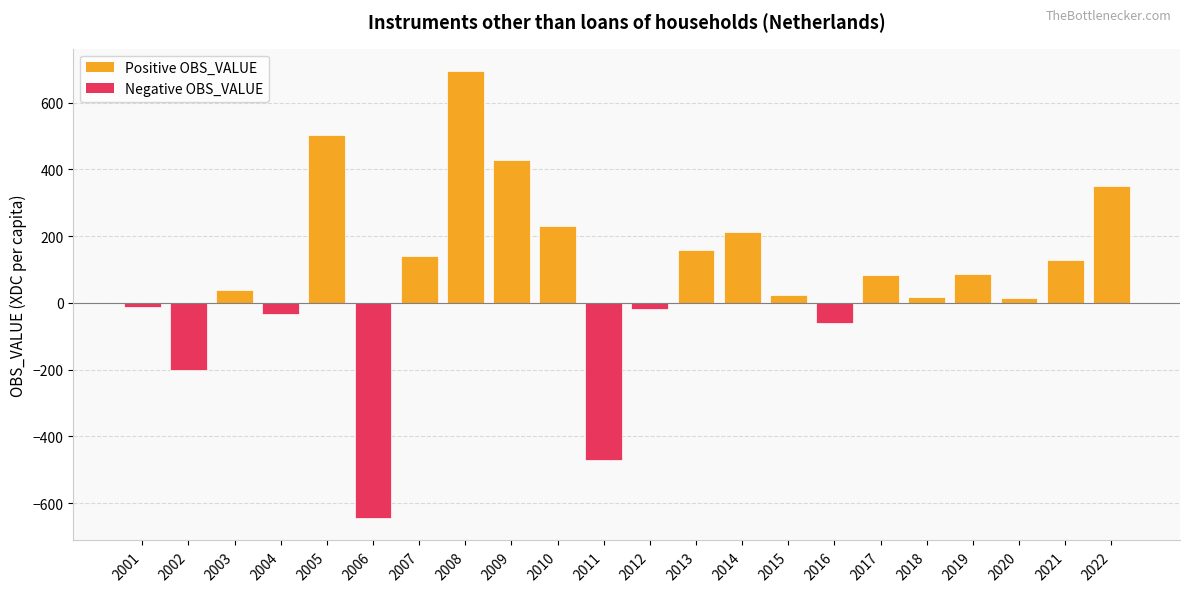

What is the difference between the values at 2010 and 2021?

101.4